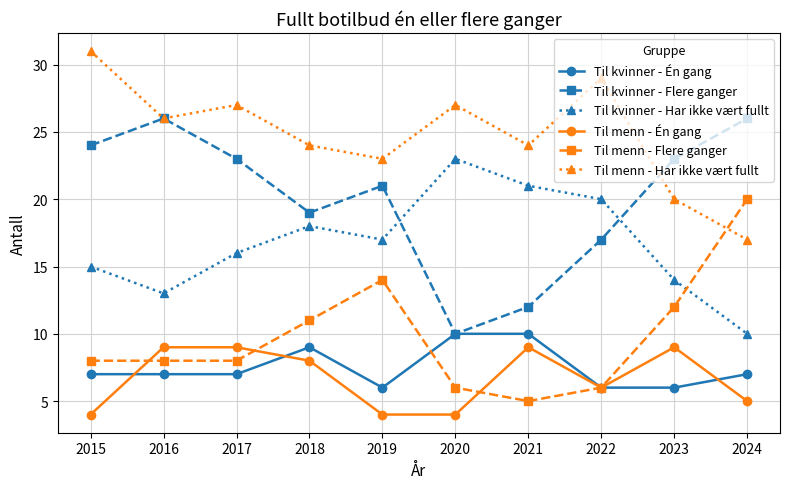

Which series has the largest total across all categories?

Til menn - Har ikke vært fullt